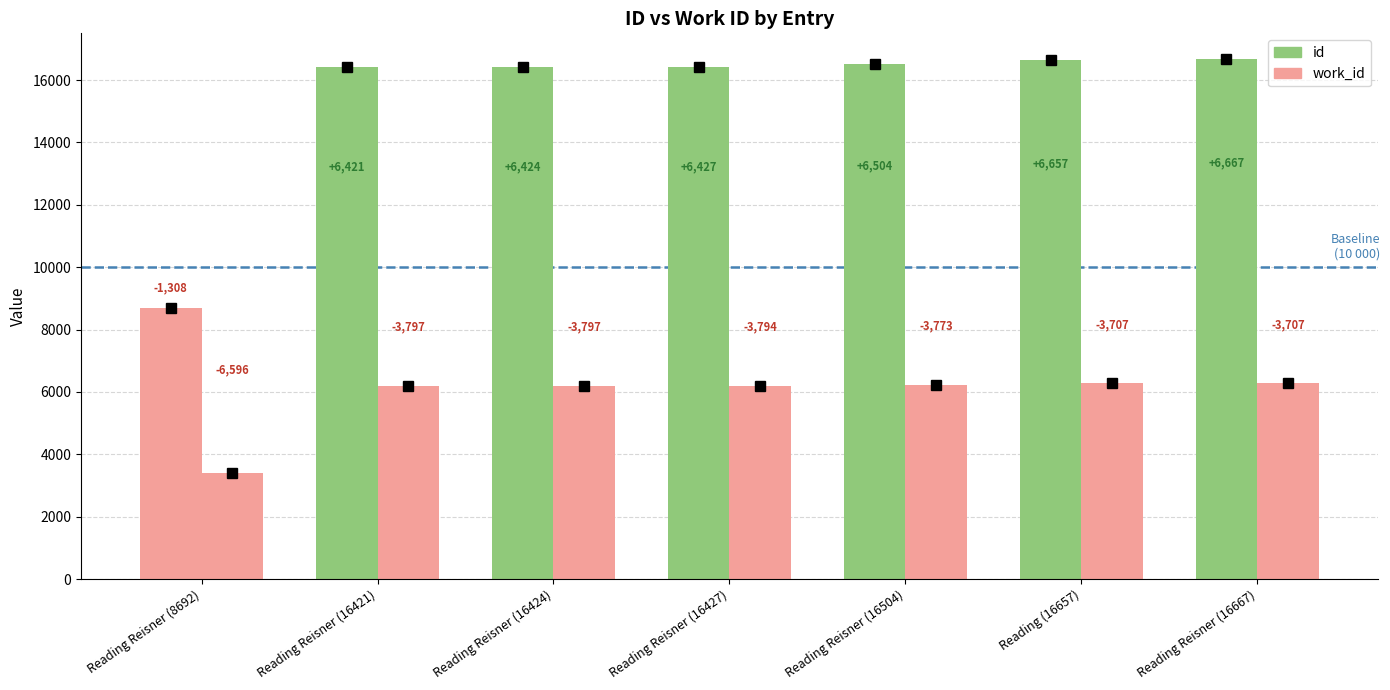

At Reading Reisner (16427), list the series in order from smallest to largest.

work_id, id